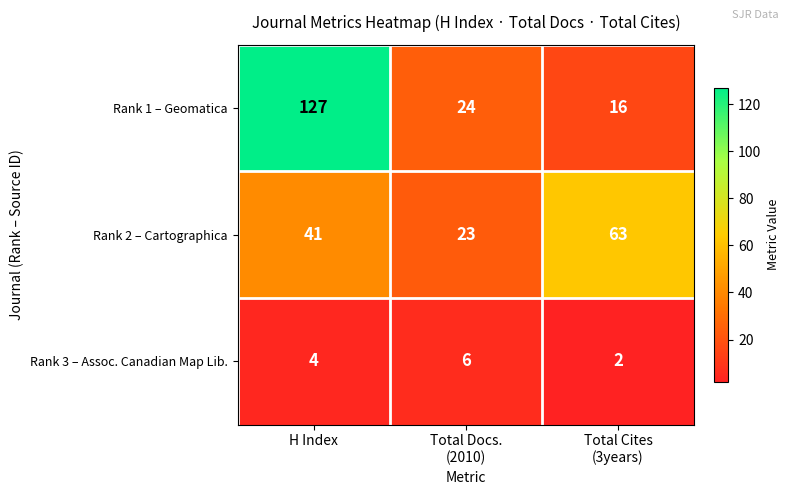

Reading left to right, what are all the values shown in this chart?

Rank 1 – Geomatica: 127	24	16
Rank 2 – Cartographica: 41	23	63
Rank 3 – Assoc. Canadian Map Lib.: 4	6	2